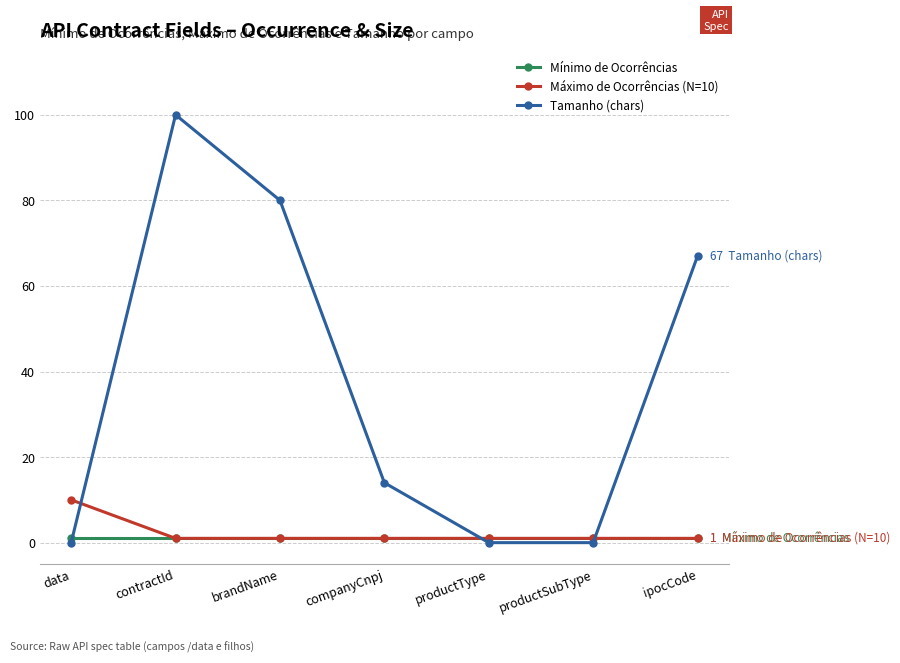

How many interior local peaks does the Tamanho (chars) series have?

1